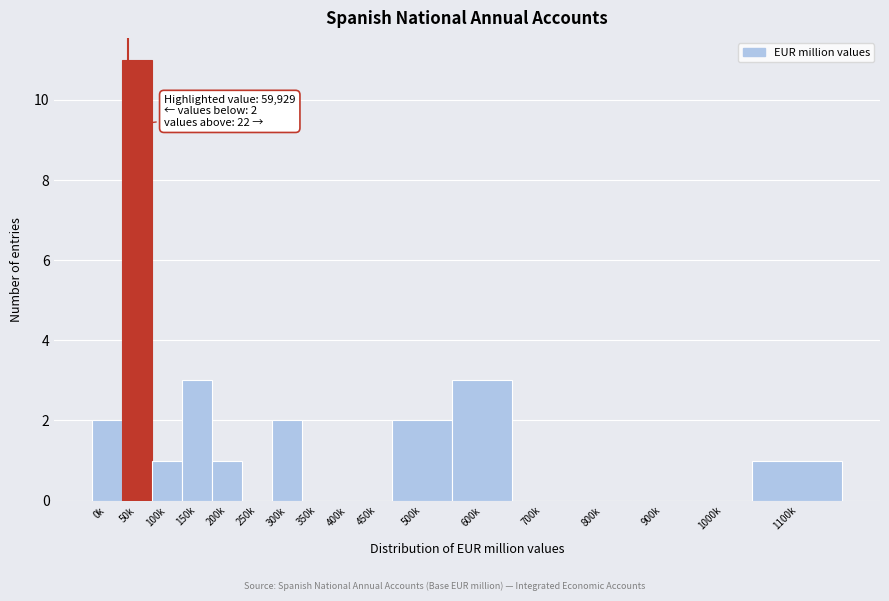

Reading right to left, what are all the values shown in this chart?

1100k=1	1000k=0	900k=0	800k=0	700k=0	600k=3	500k=2	450k=0	400k=0	350k=0	300k=2	250k=0	200k=1	150k=3	100k=1	50k=11	0k=2